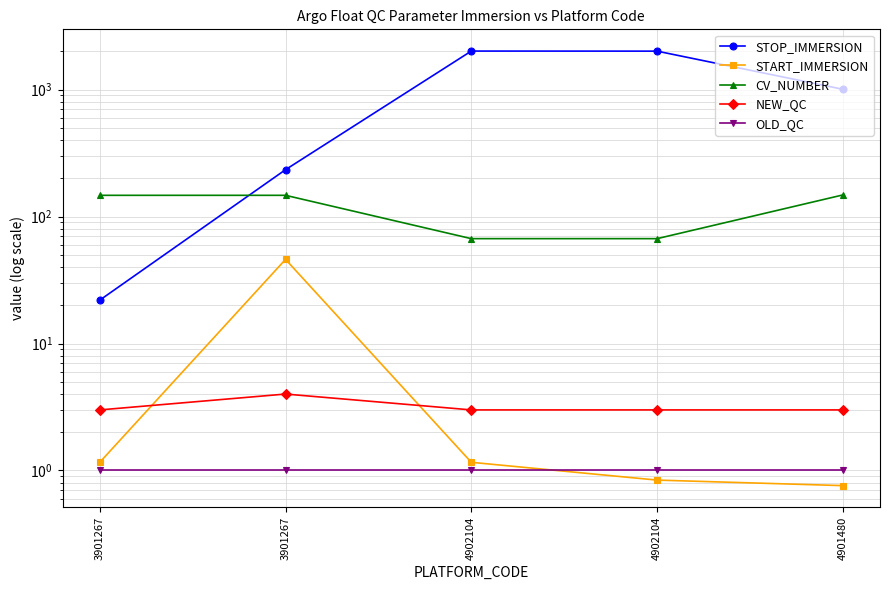

List the labels in order of STOP_IMMERSION value, largest first.

4902104, 4902104, 4901480, 3901267, 3901267